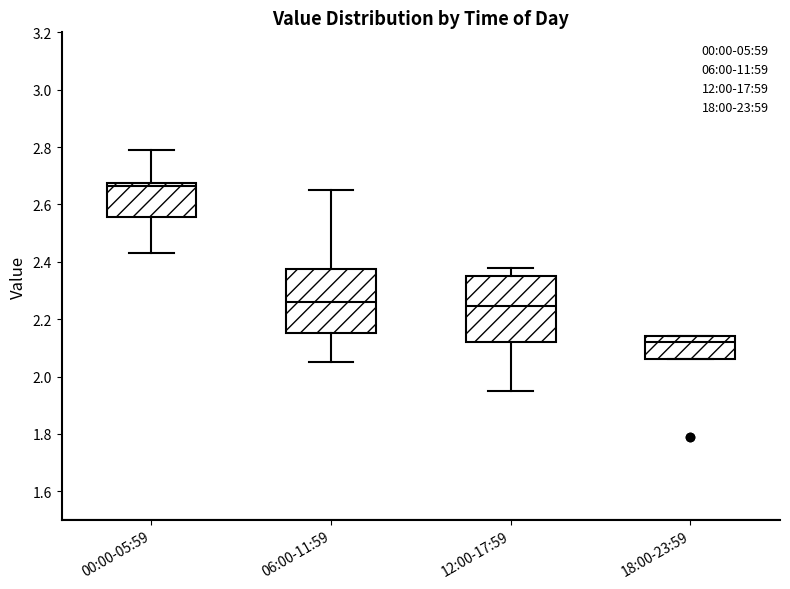

Where does the lower whisker of the box for 00:00-05:59 end on the y-axis? The values are not printed on the chart, so give them approximately, as read against the axis.

2.44